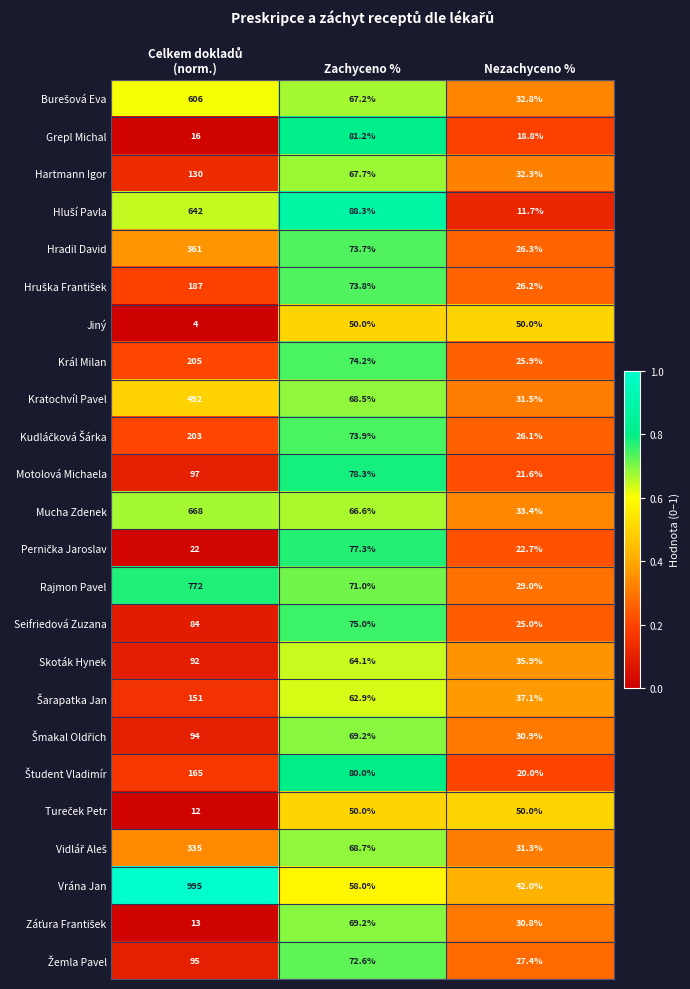

What is the maximum value shown in the chart?

995.0